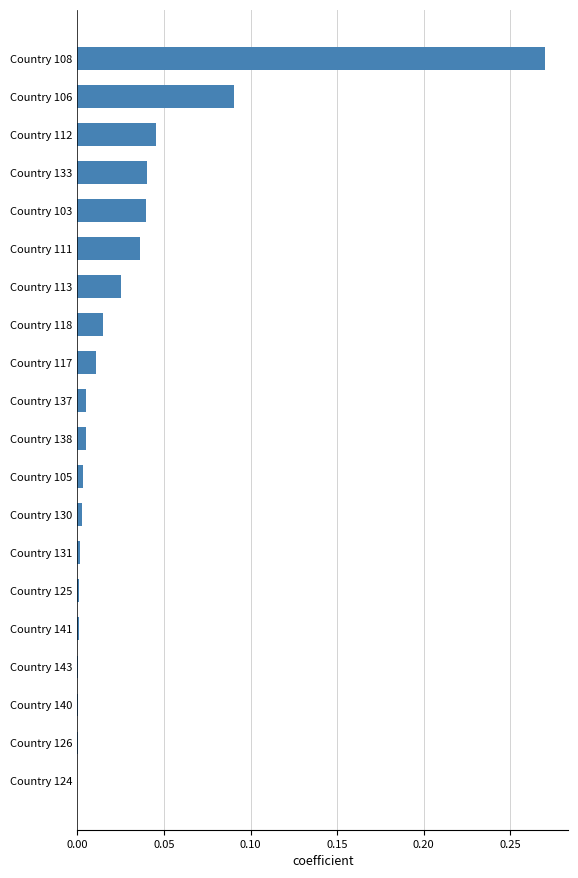

Is it true that the value at Country 137 is 0.0?

True